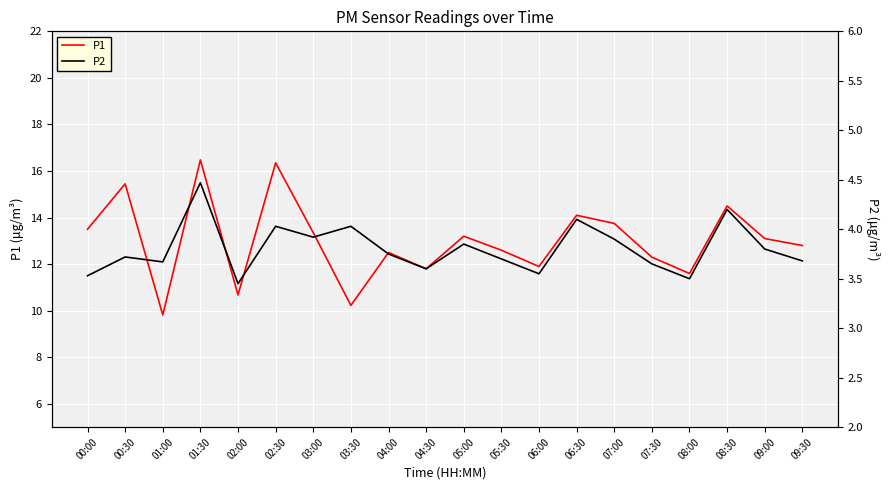

Reading right to left, extract all data points from this chart.

P1: 09:30=12.8	09:00=13.1	08:30=14.5	08:00=11.6	07:30=12.3	07:00=13.8	06:30=14.1	06:00=11.9	05:30=12.6	05:00=13.2	04:30=11.8	04:00=12.5	03:30=10.2	03:00=13.3	02:30=16.4	02:00=10.7	01:30=16.5	01:00=9.8	00:30=15.4	00:00=13.5
P2: 09:30=3.7	09:00=3.8	08:30=4.2	08:00=3.5	07:30=3.6	07:00=3.9	06:30=4.1	06:00=3.5	05:30=3.7	05:00=3.9	04:30=3.6	04:00=3.8	03:30=4.0	03:00=3.9	02:30=4.0	02:00=3.5	01:30=4.5	01:00=3.7	00:30=3.7	00:00=3.5